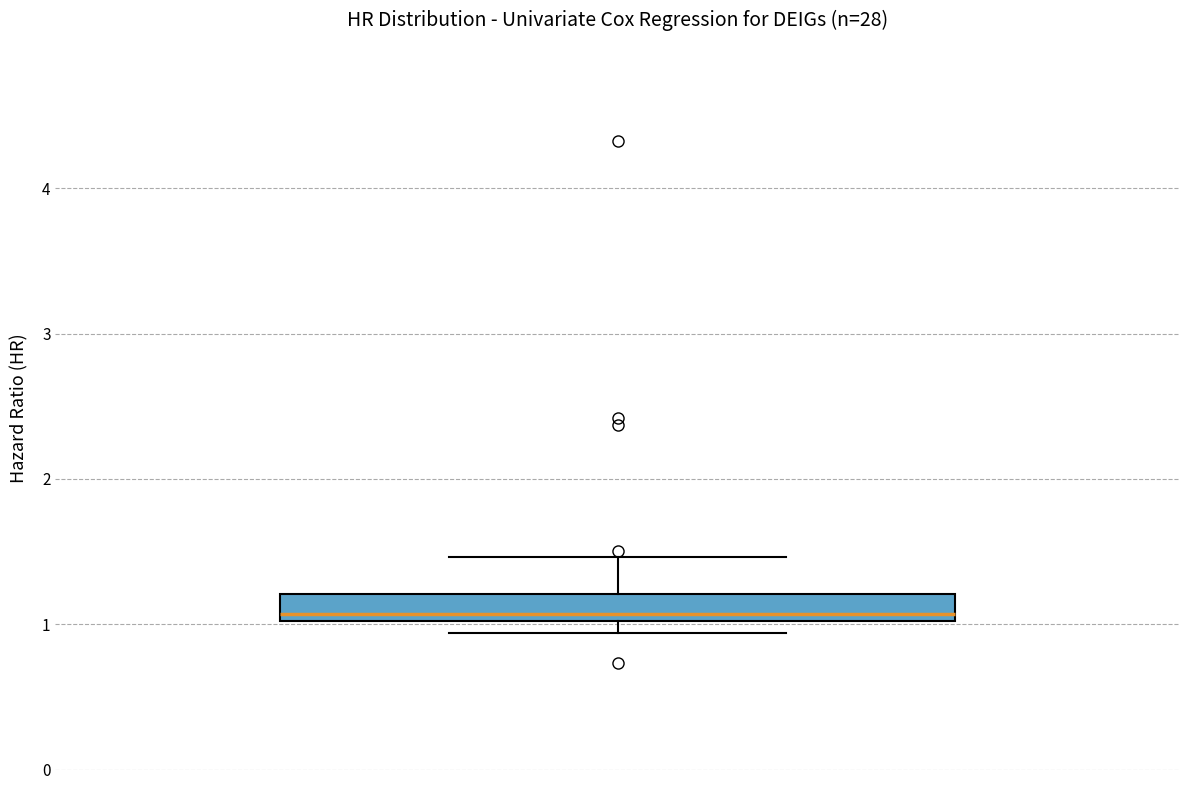

Transcribe this box plot: give where the median line is, the range the box spans, and where the two whiskers end, as read against the y-axis. The values are not printed on the chart, so give them approximately, as read against the axis.

median 1.1, box 1.0 to 1.2, whiskers 0.9 to 1.5